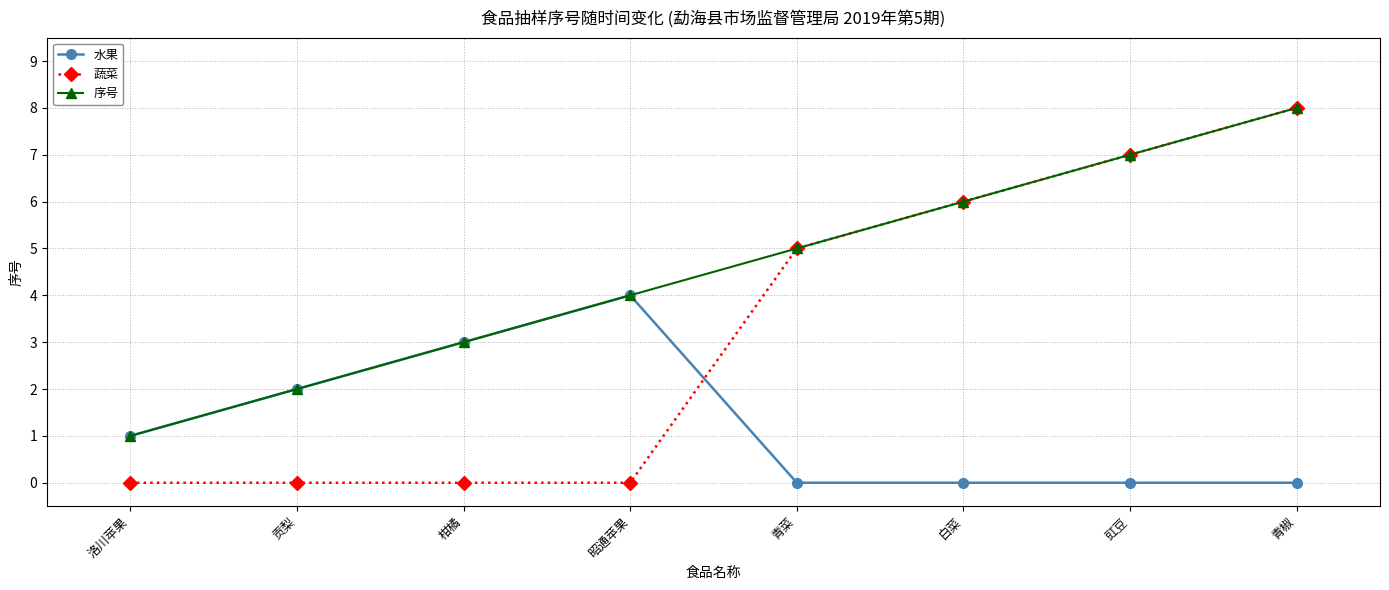

How many data points in 蔬菜 are less than 5?

4